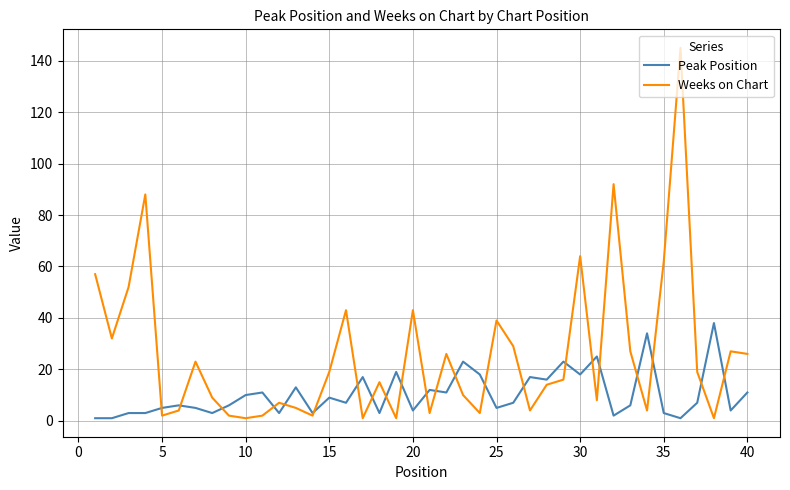

What is the smallest value displayed?

1